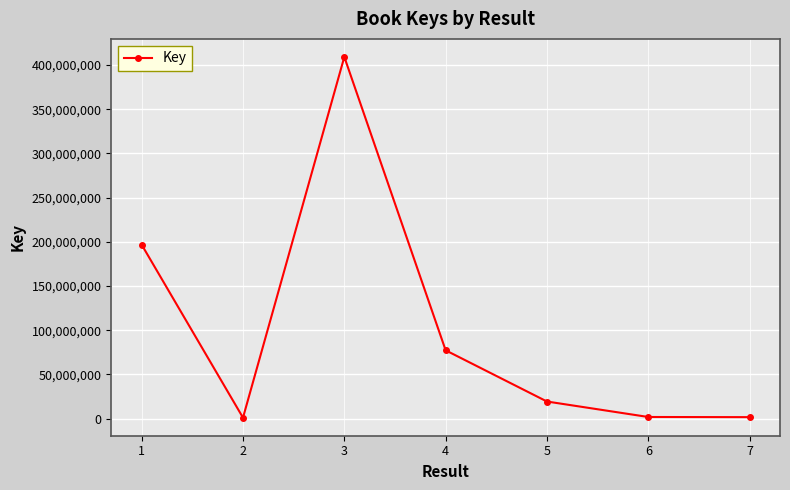

What is the greatest value displayed?

409055783